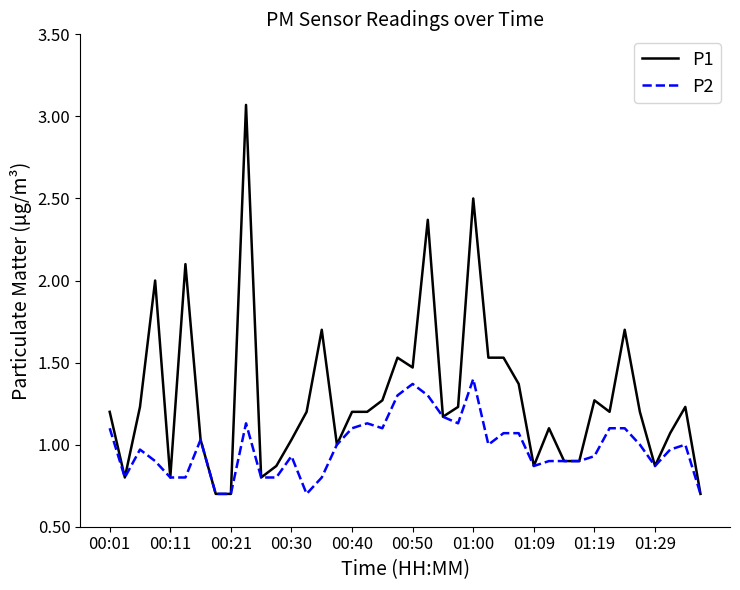

How many lines are shown in the chart?

2